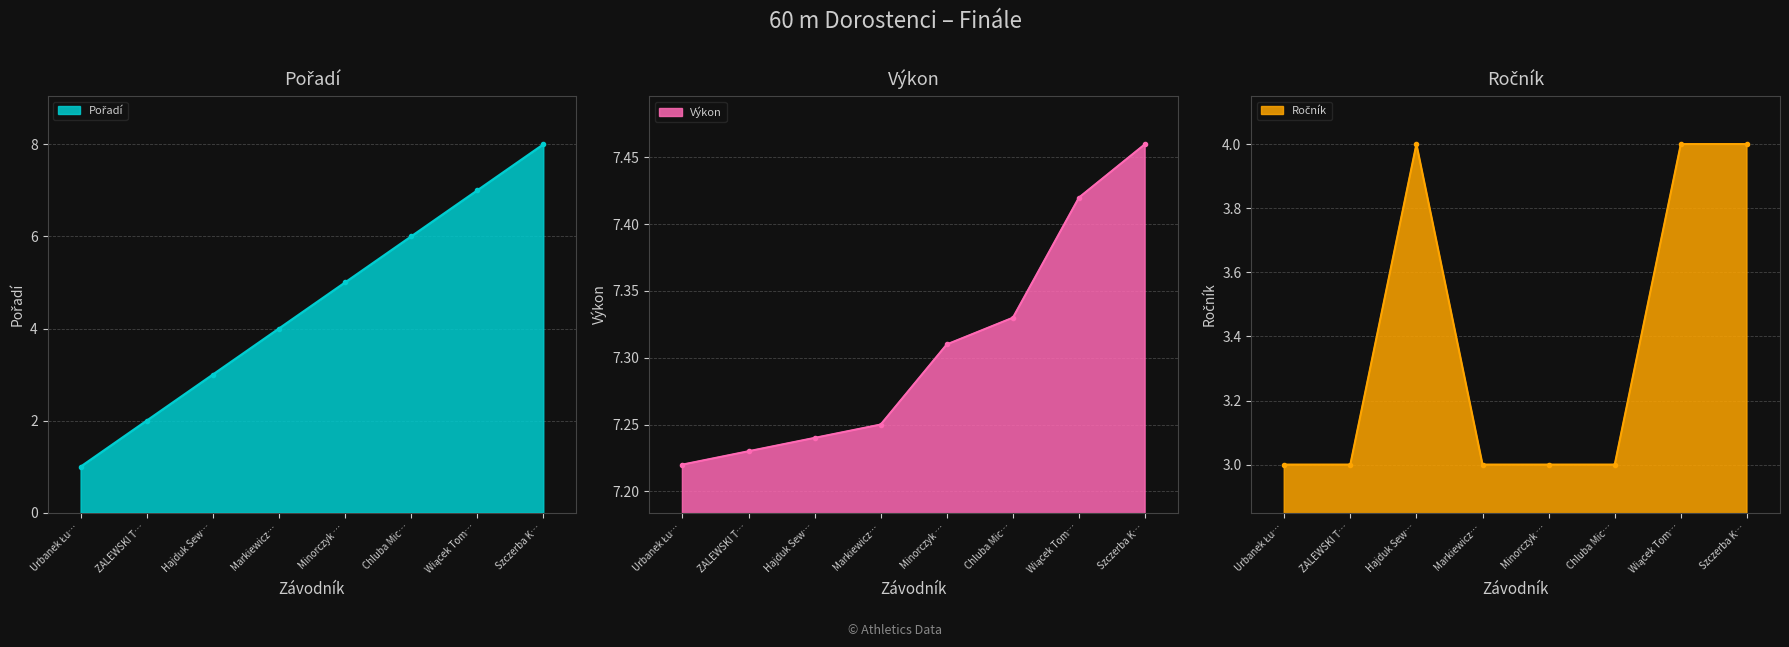

Count the Pořadí values in the range 3 to 7.

5